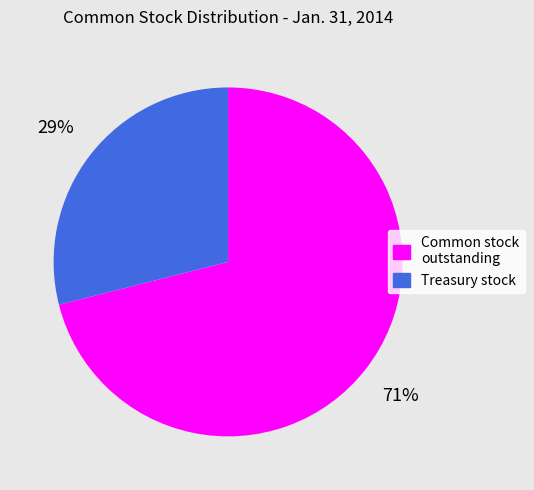

Is there any slice that represents more than half of the pie?

Yes